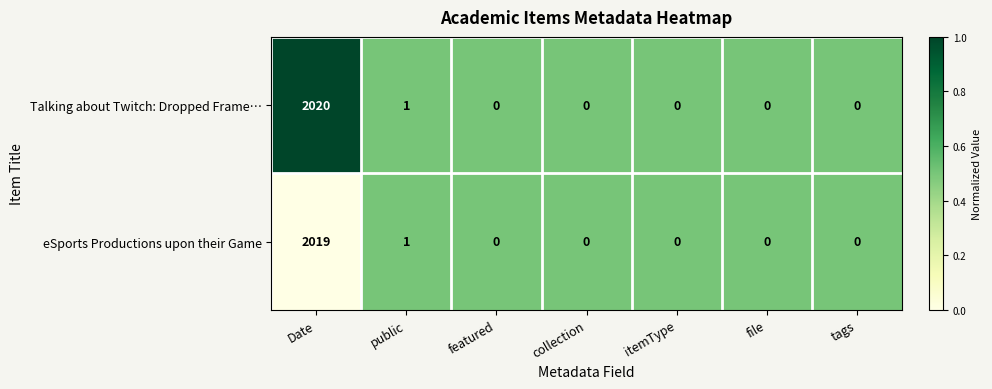

What is the sum of all eSports Productions upon their Game values?

2020